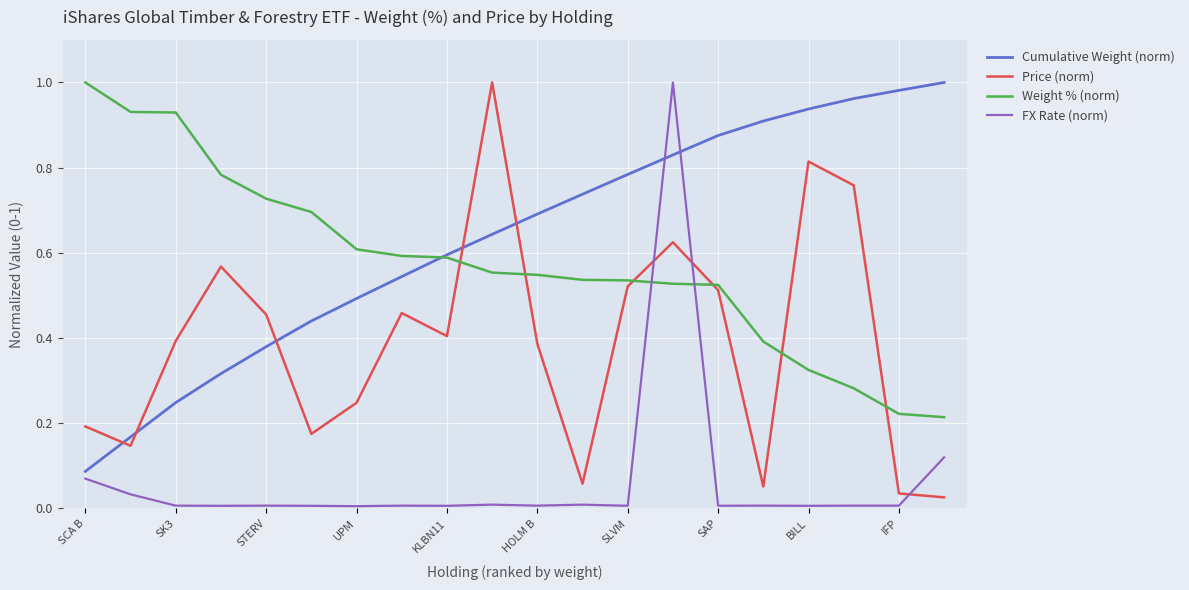

Which series has the largest total across all categories?

Cumulative Weight (norm)